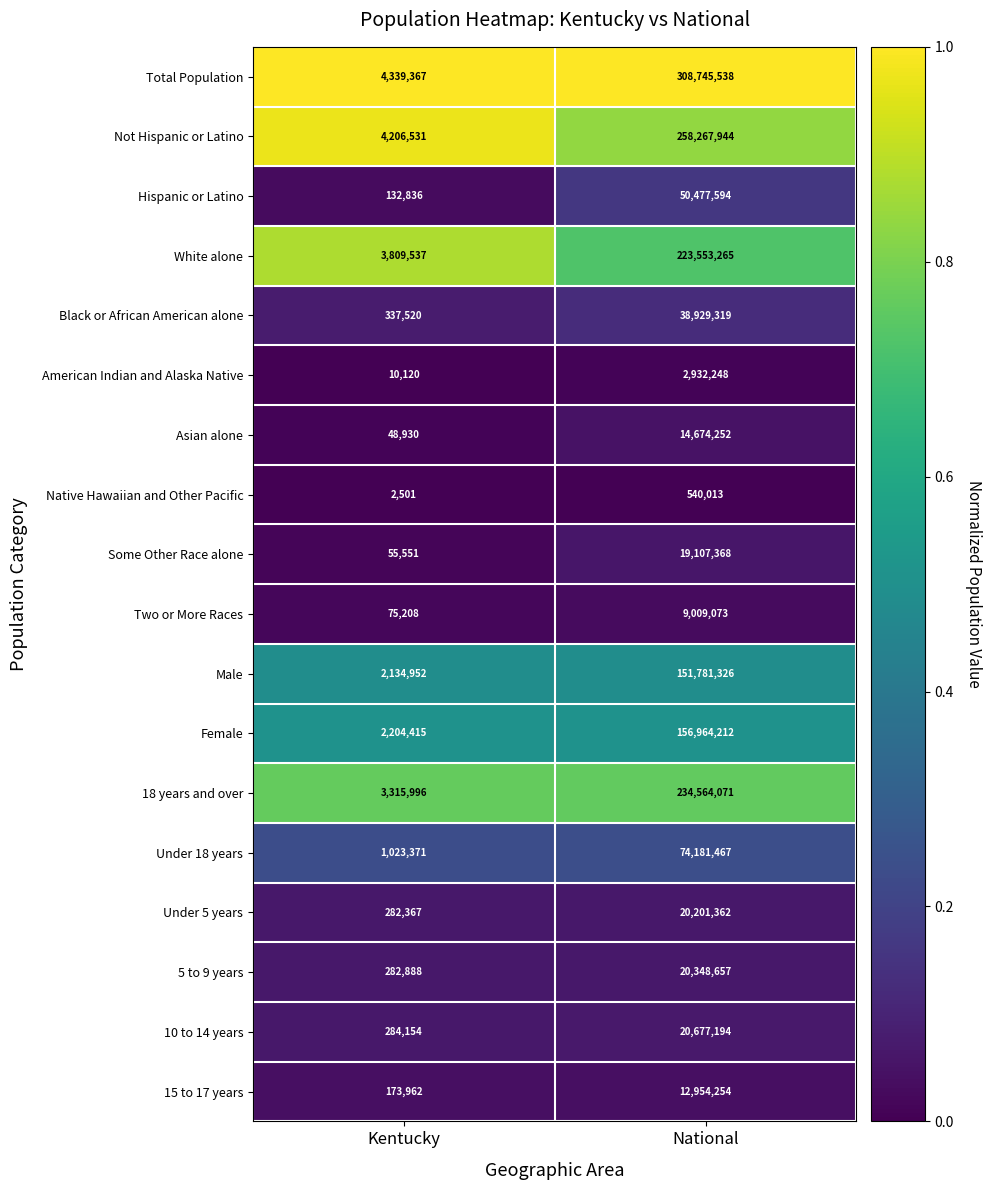

Is it true that American Indian and Alaska Native equals 2932248 at National?

True